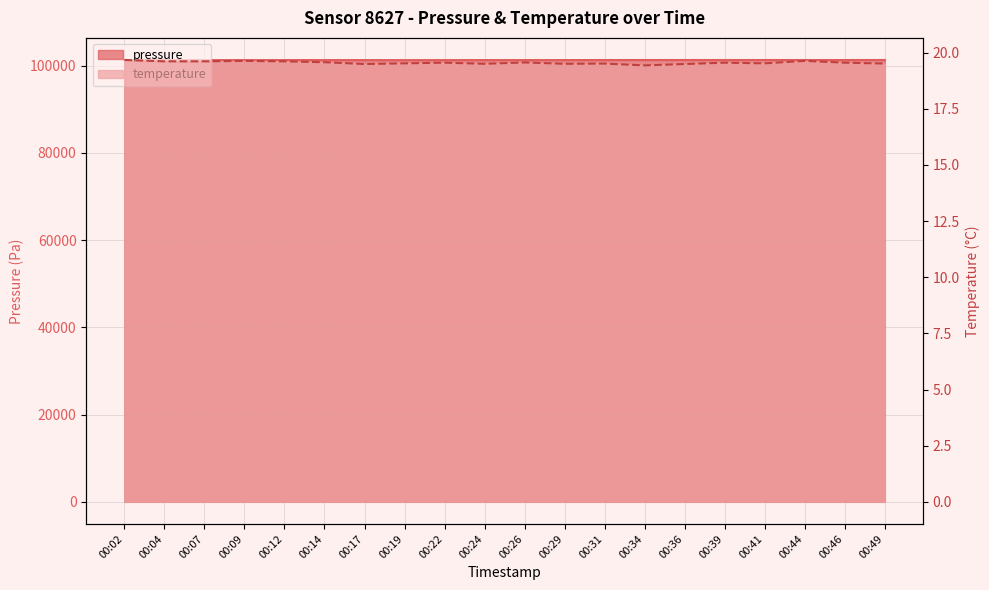

Which series has the largest total across all categories?

pressure